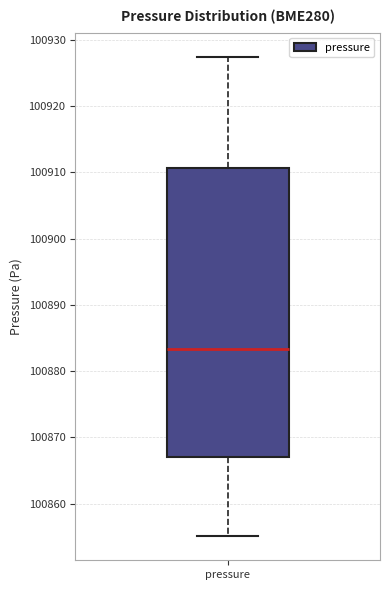

Where does the upper whisker of the box for pressure end on the y-axis? The values are not printed on the chart, so give them approximately, as read against the axis.

100927